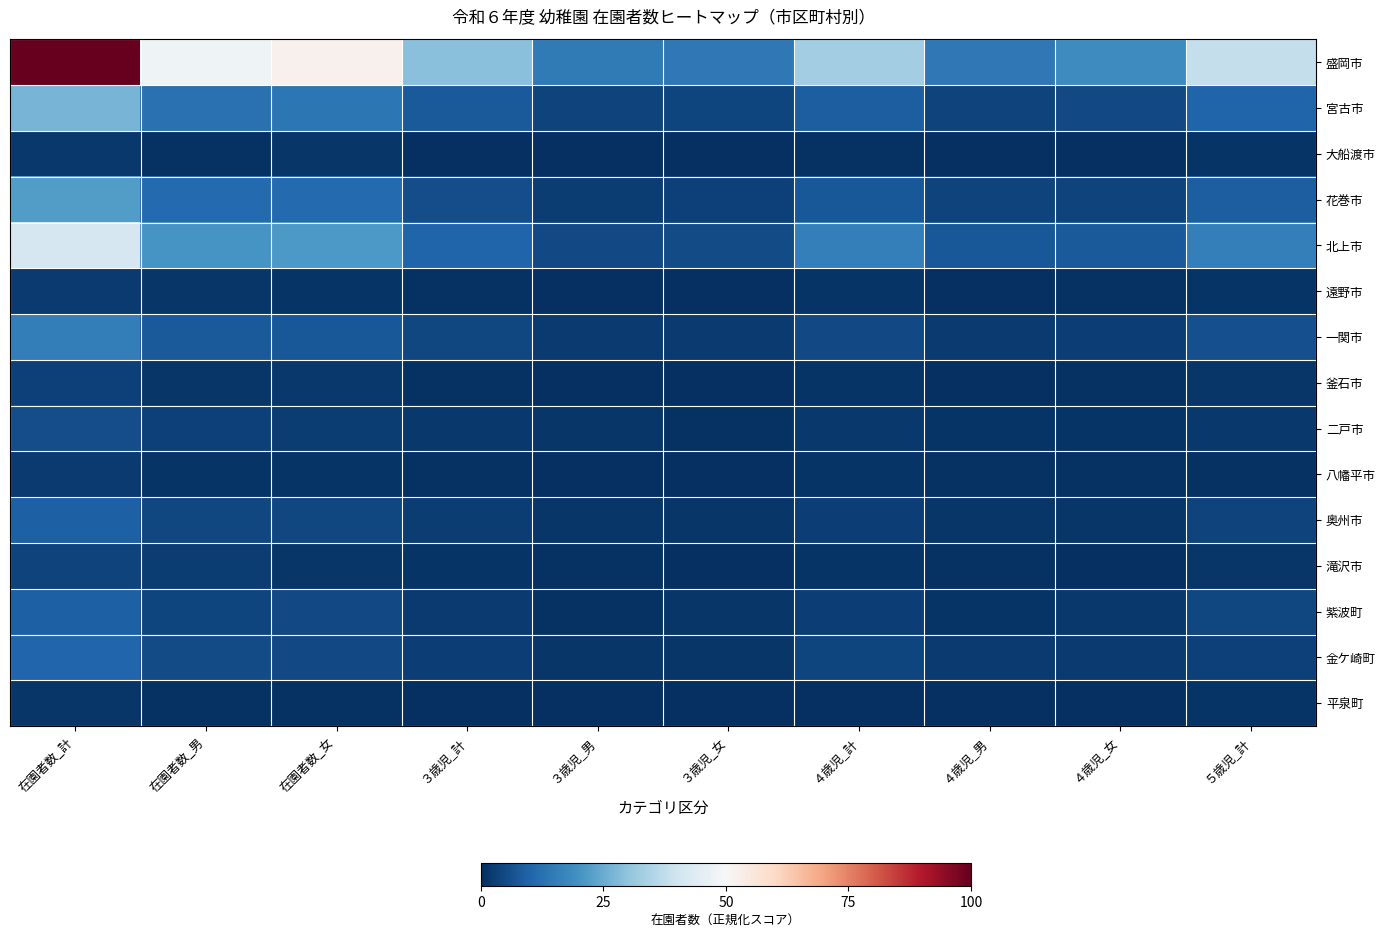

Which series changed the most between ３歳児_男 and ４歳児_女?

盛岡市